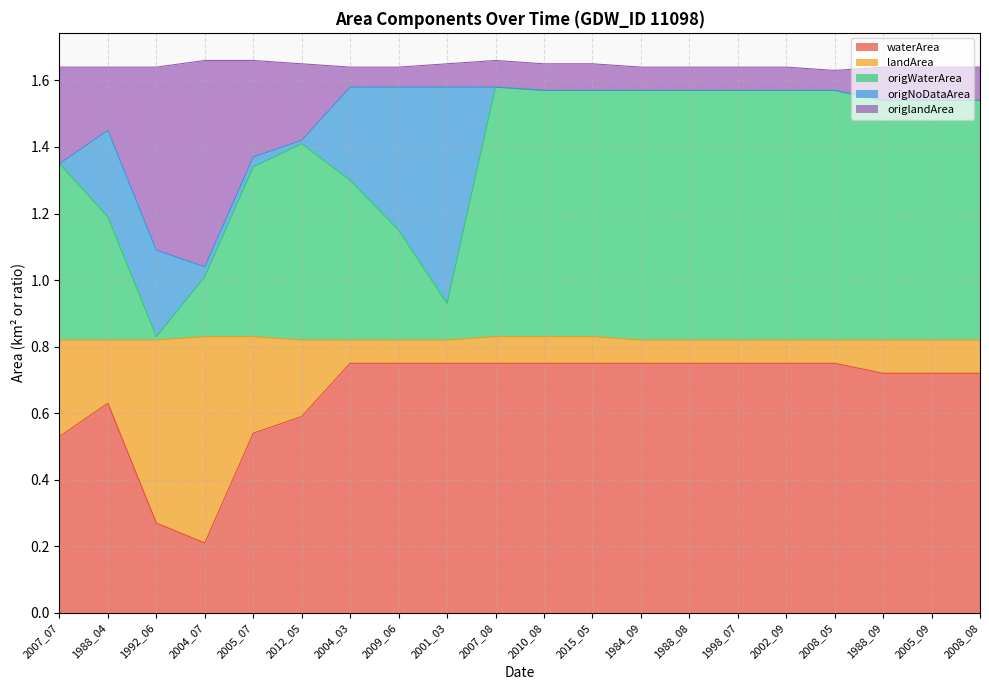

What is the maximum value shown in the chart?

1.6